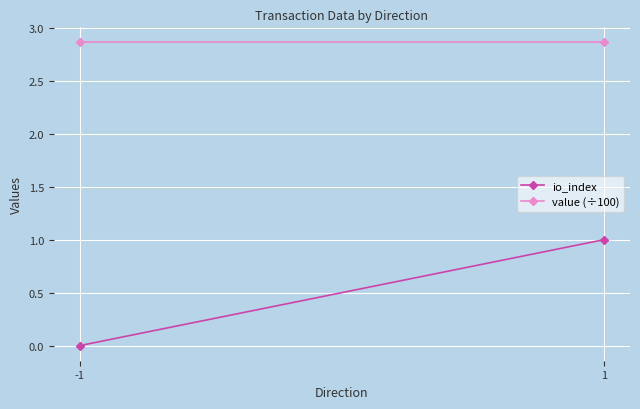

List the labels in order of value (÷100) value, largest first.

-1, 1